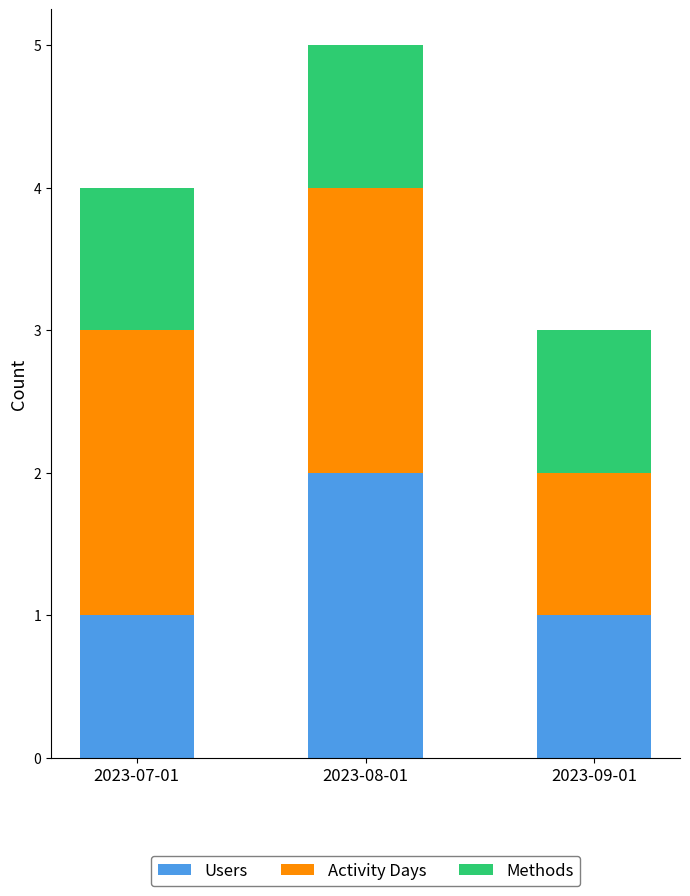

At which category is the sum across all series the highest?

2023-08-01